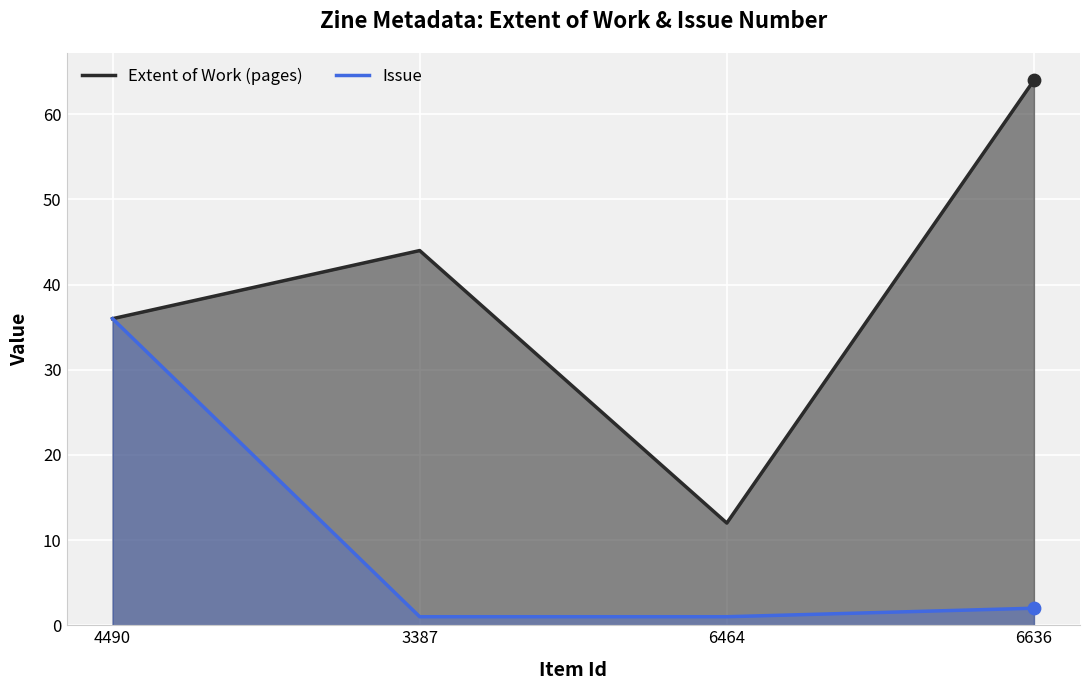

Which series has the largest Y range (max minus min)?

Extent of Work (pages)